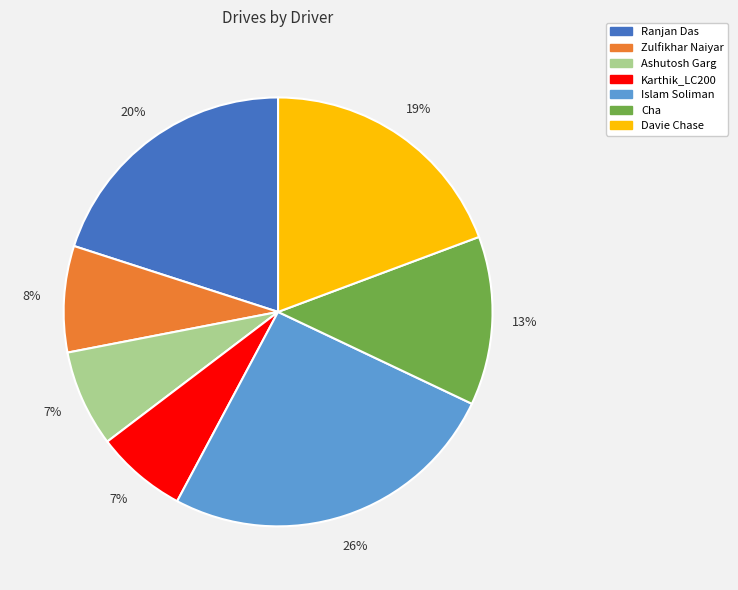

Combined, do Cha and Zulfikhar Naiyar account for over 50%?

No